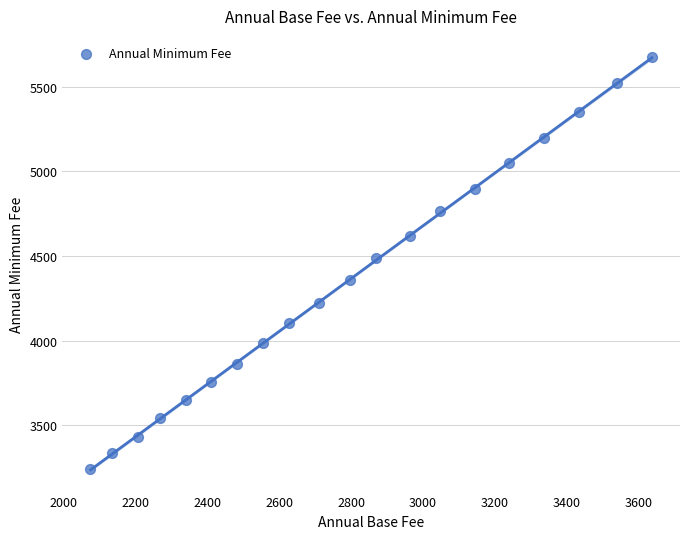

What is the range of X values (max minus min)?

1560